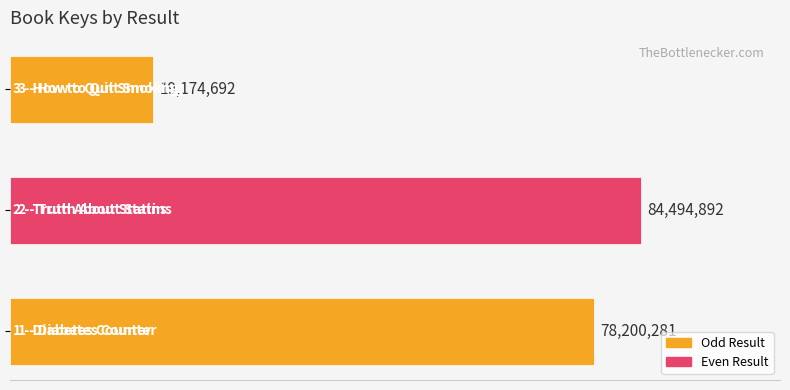

What is the difference between the maximum and second lowest values?

6294611